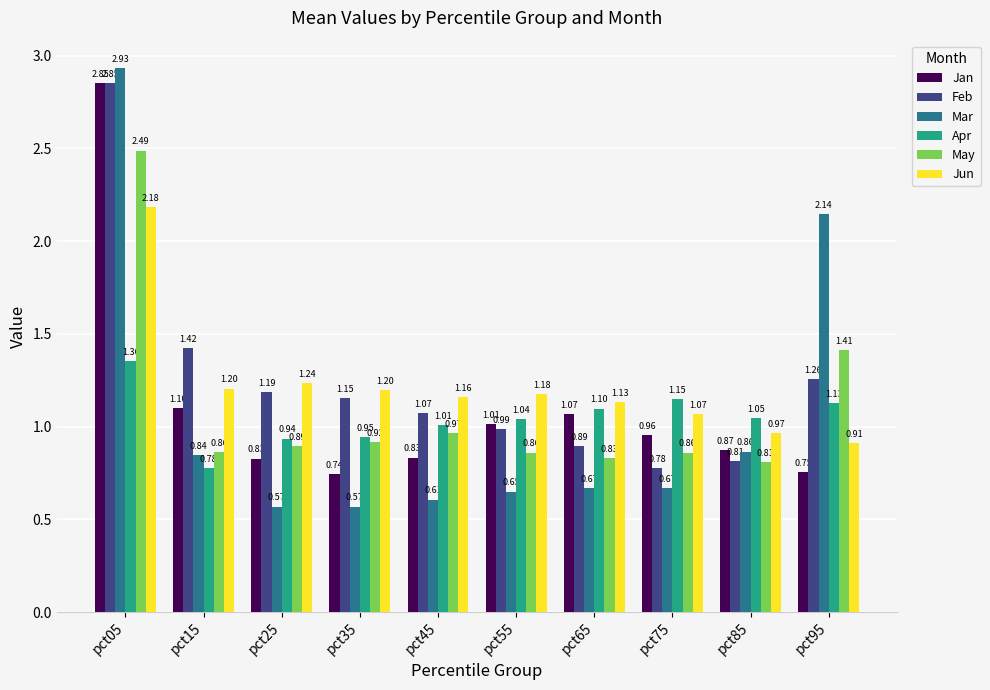

Rank the series at pct95 from lowest to highest value.

Jan, Jun, Apr, Feb, May, Mar